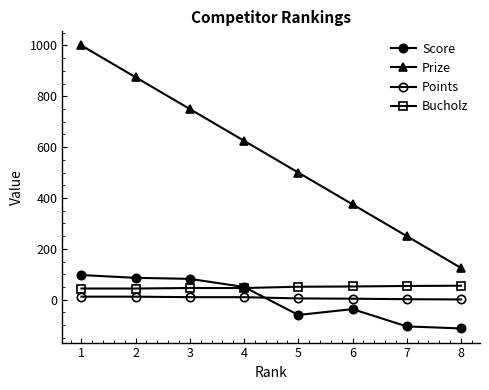

How many data points in Prize are less than 625?

4